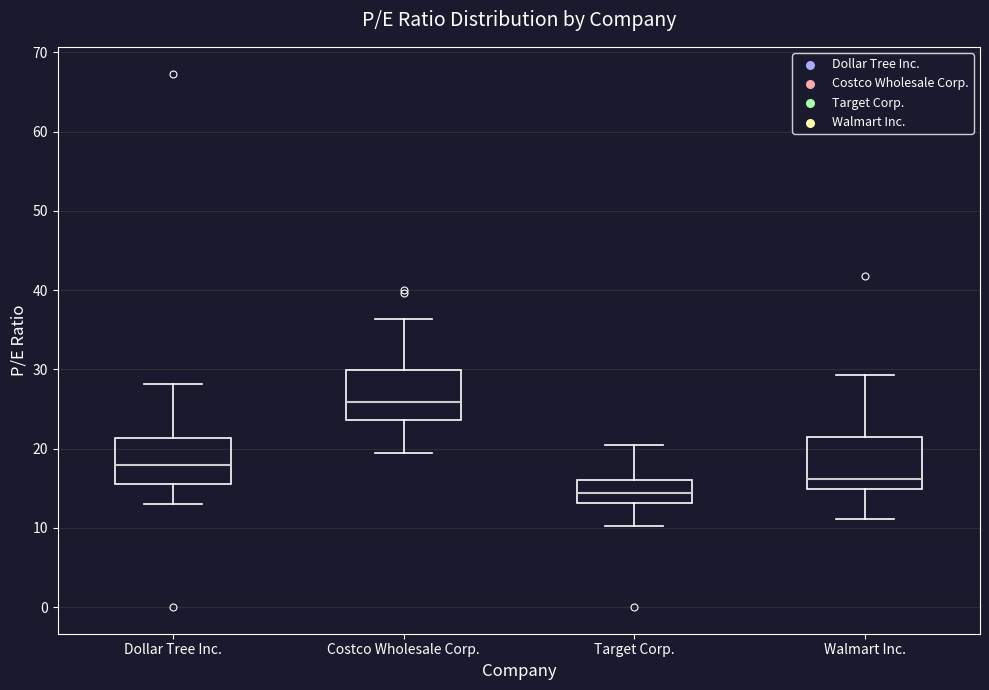

Which box has the highest median line?

Costco Wholesale Corp.